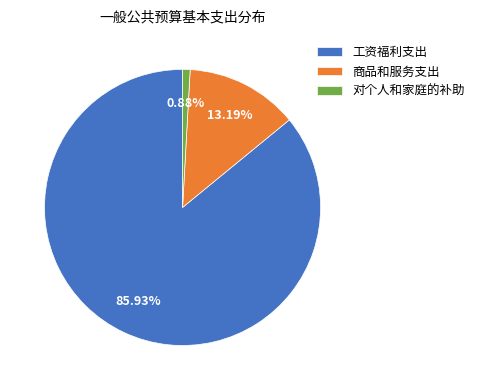

What percentage do 商品和服务支出 and 对个人和家庭的补助 together represent?

14.1%